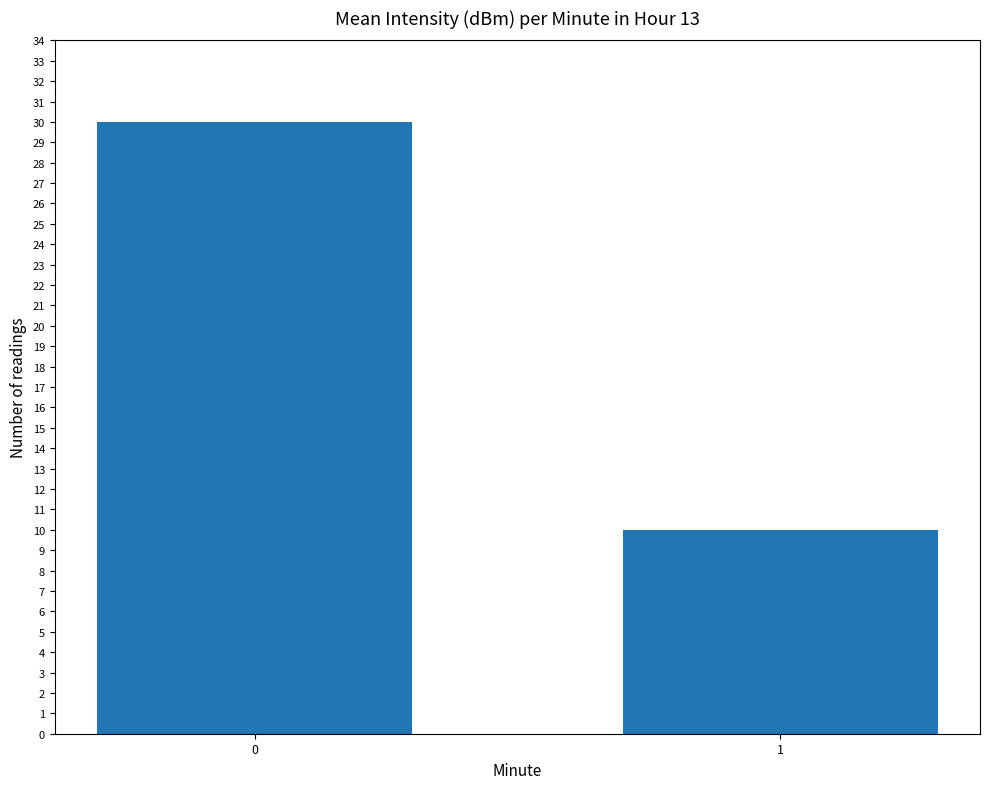

What is the sum of the values at 1 and 0?

40